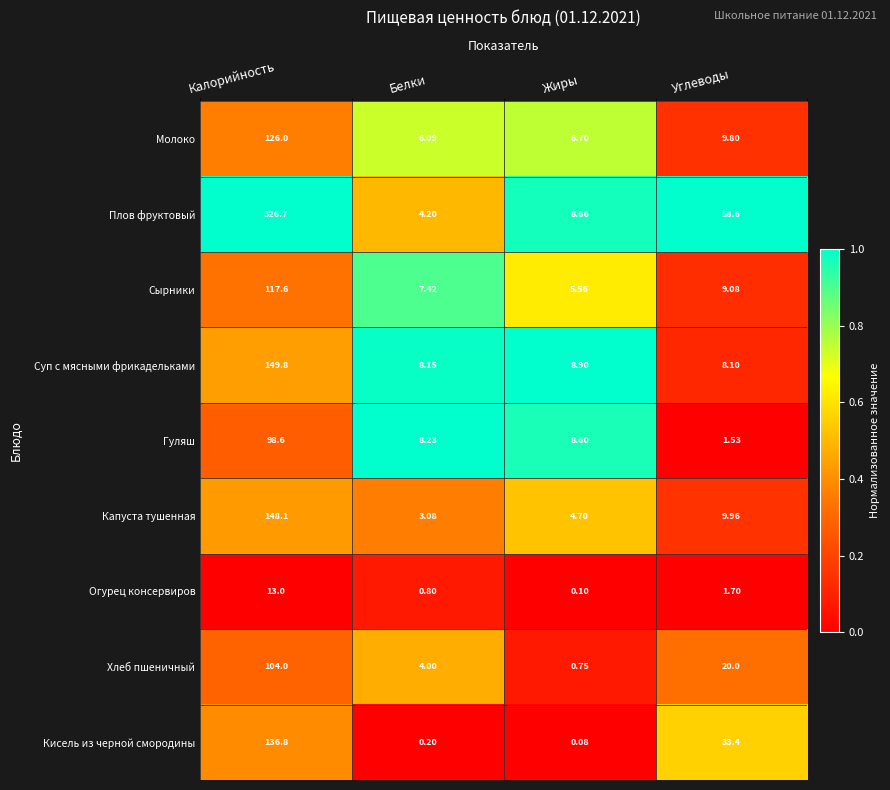

At Белки, list the series in order from smallest to largest.

Кисель из черной смородины, Огурец консервиров, Капуста тушенная, Хлеб пшеничный, Плов фруктовый, Молоко, Сырники, Суп с мясными фрикадельками, Гуляш